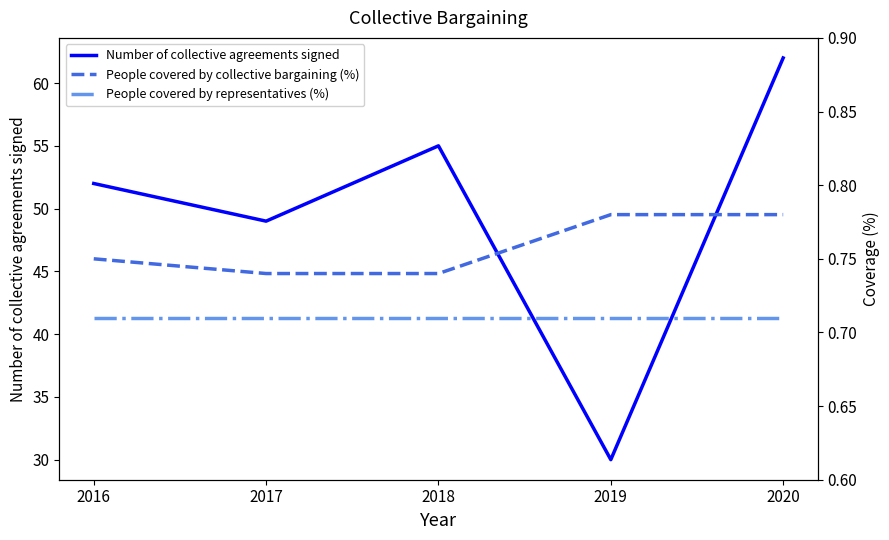

What is the highest value of the Number of collective agreements signed series?

62